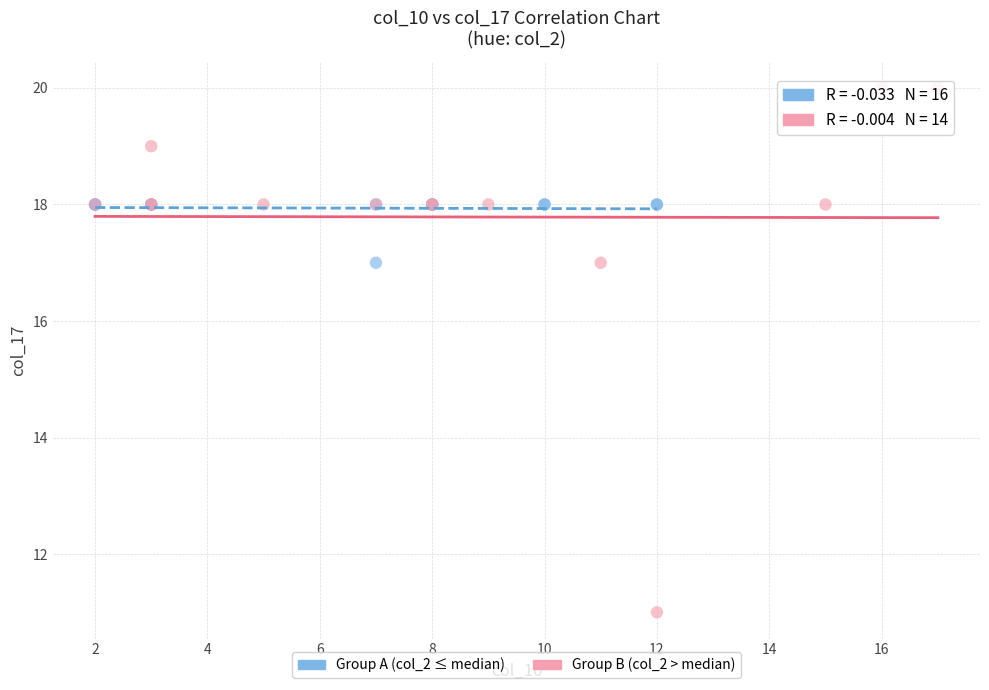

Which series has the largest Y range (max minus min)?

Group B (col_2 > median)